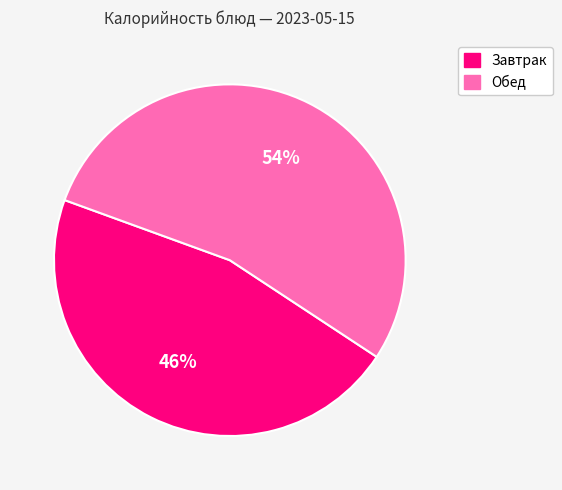

How many segments does this pie chart have?

2